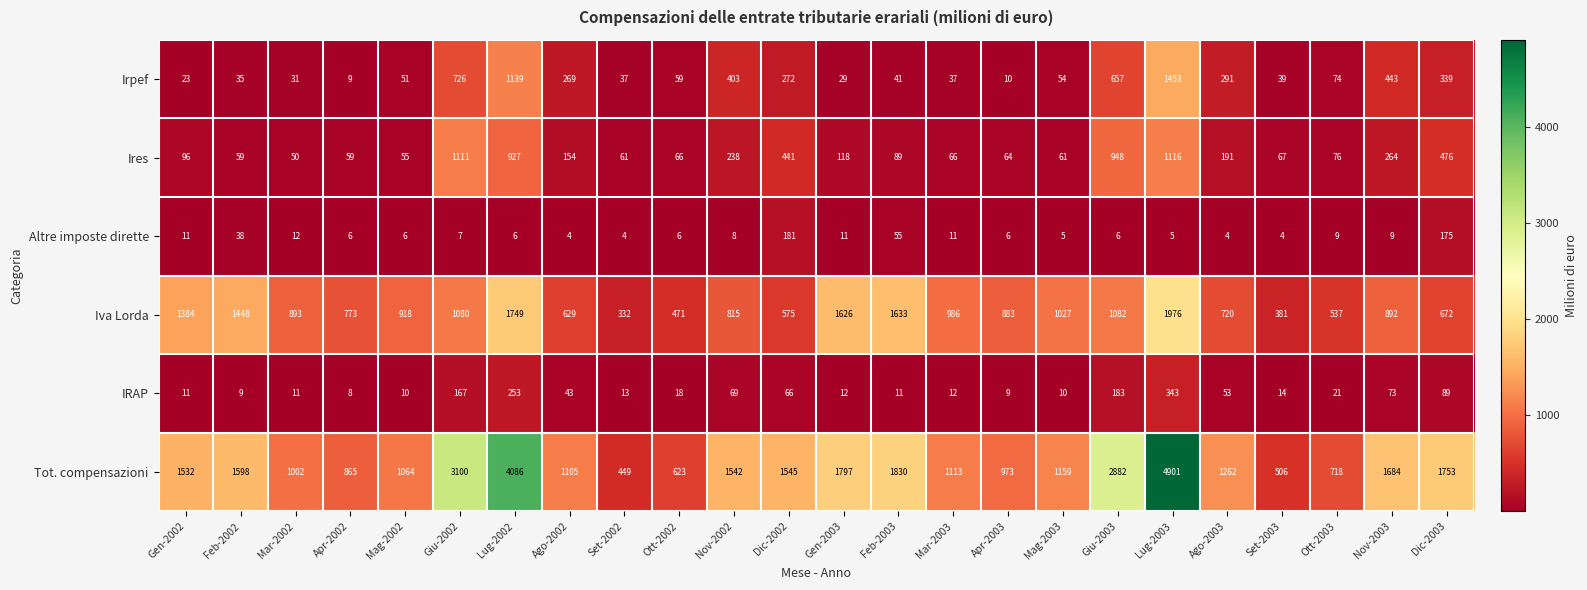

At how many categories does at least one series exceed 4482?

1